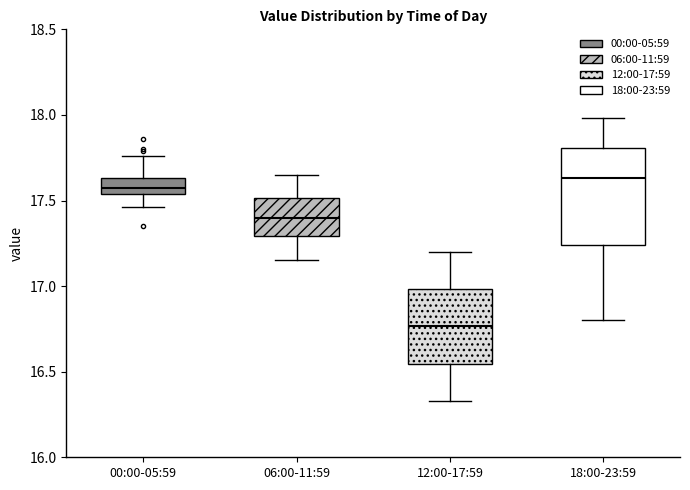

Which box is the tallest, from its lower edge to its upper edge?

18:00-23:59